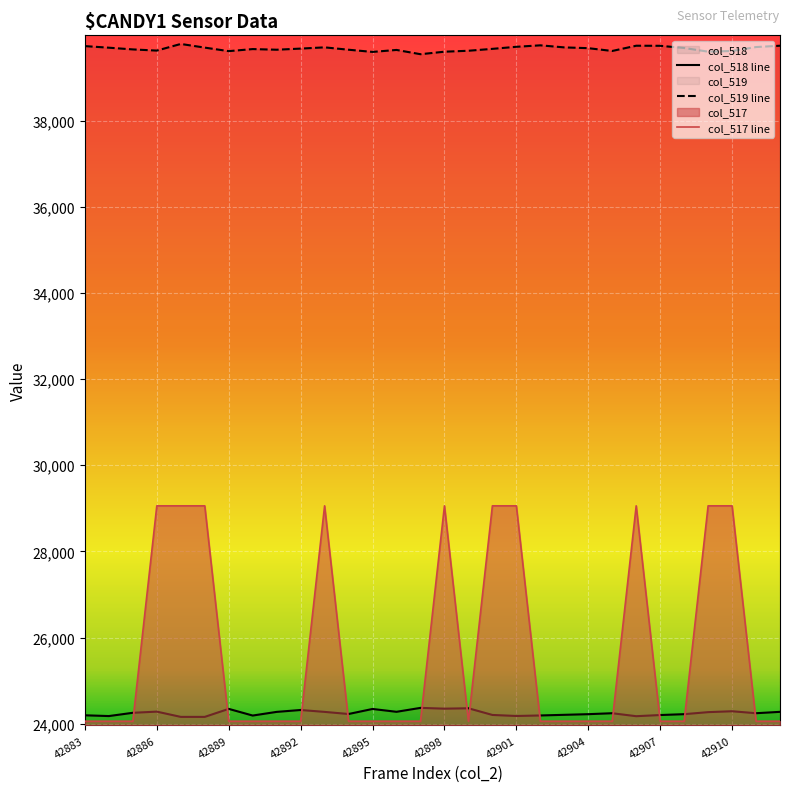

How many data points in col_518 line are less than 24242?

14